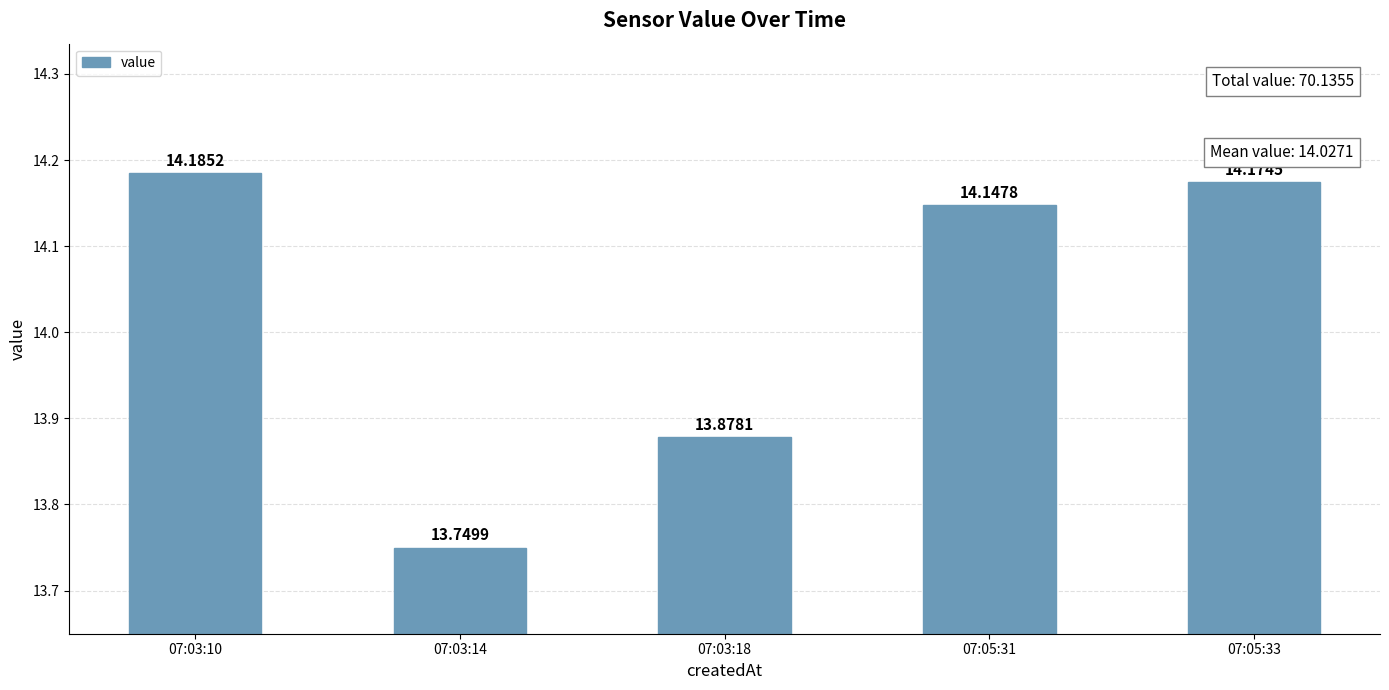

What is the value of the 3rd bar from the left?

13.9